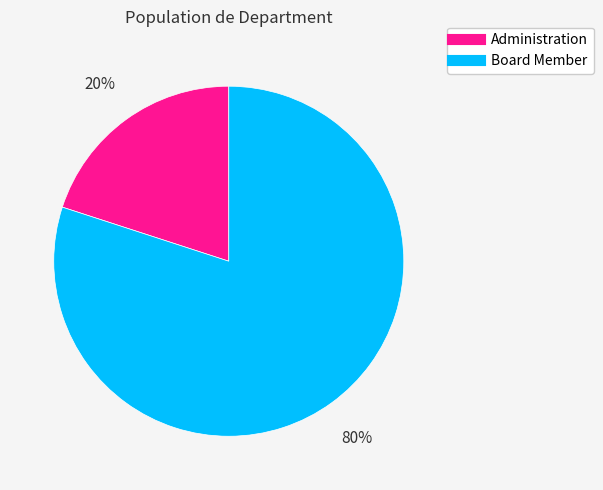

What is the largest slice in the pie chart?

Board Member